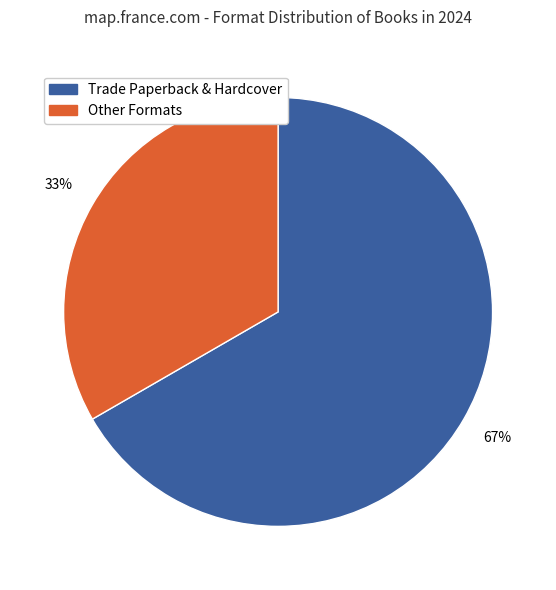

Count the number of slices in the pie.

2